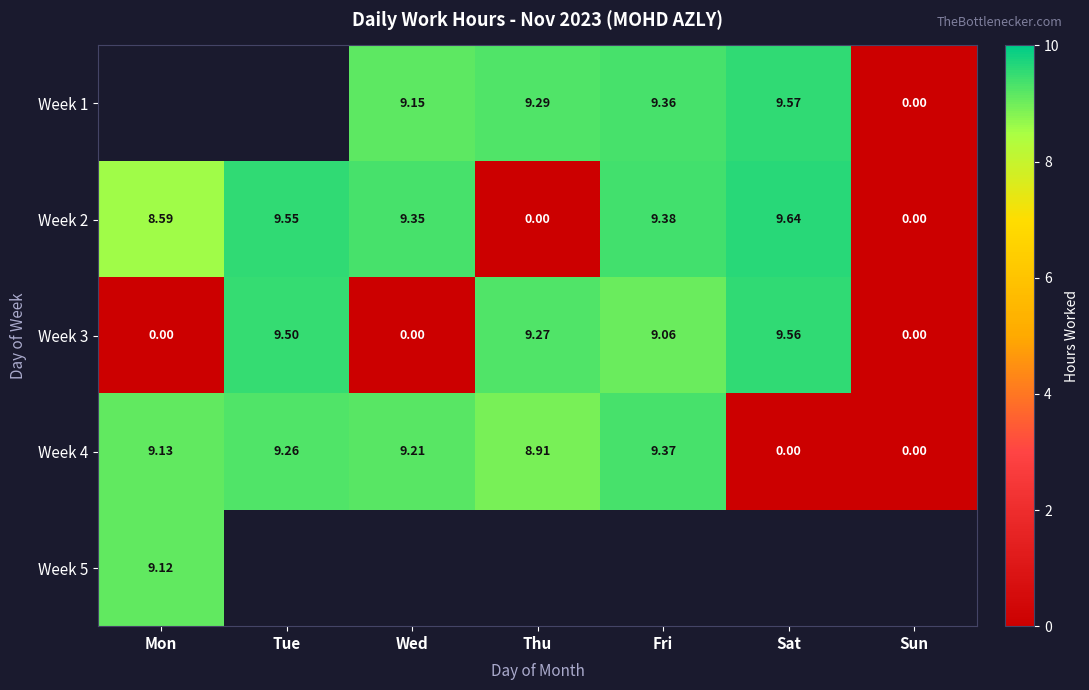

What is the maximum value shown in the chart?

9.6